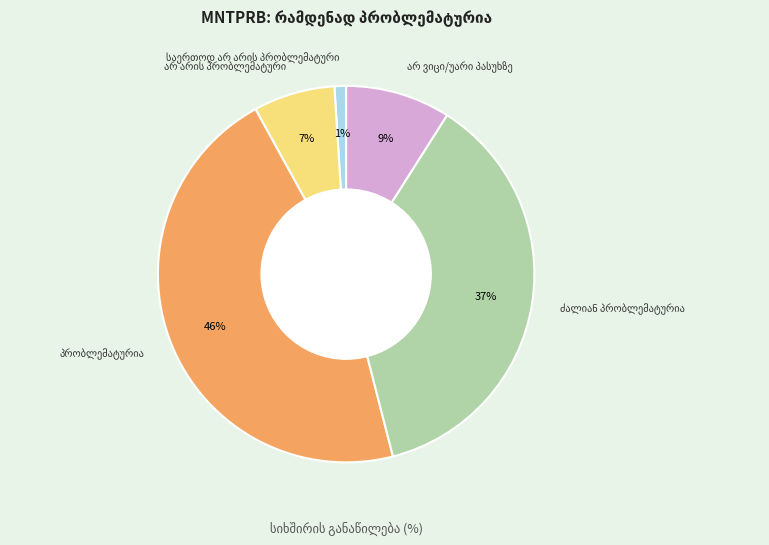

How many slices are in this pie chart?

5